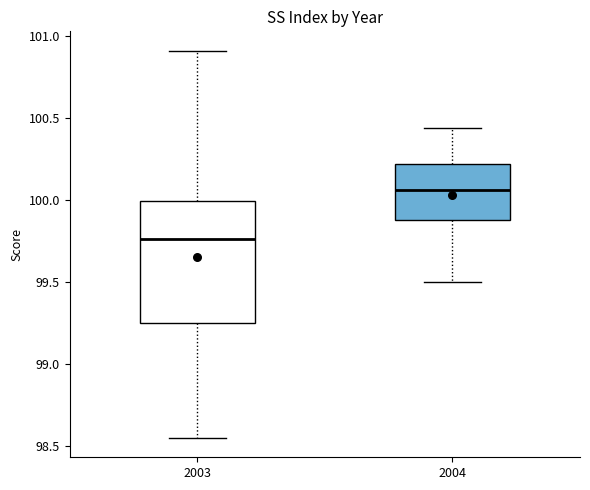

Which box's median line is the lowest?

2003